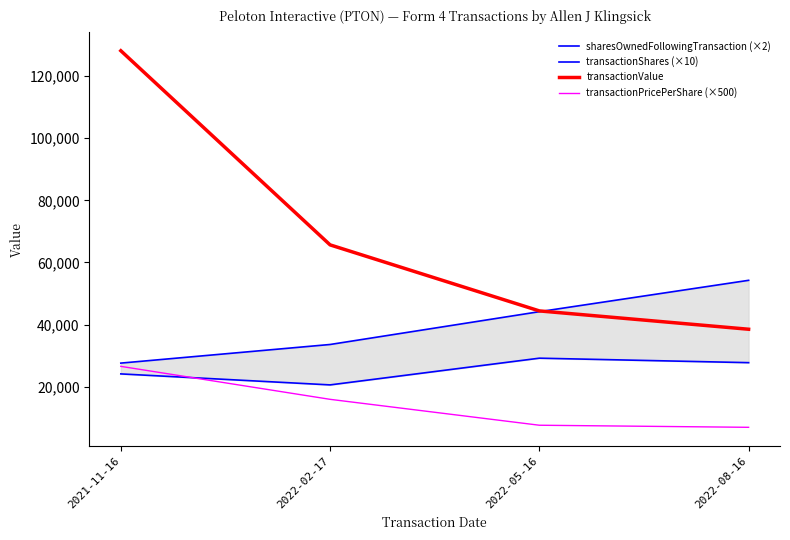

Count the number of data series in this chart.

4